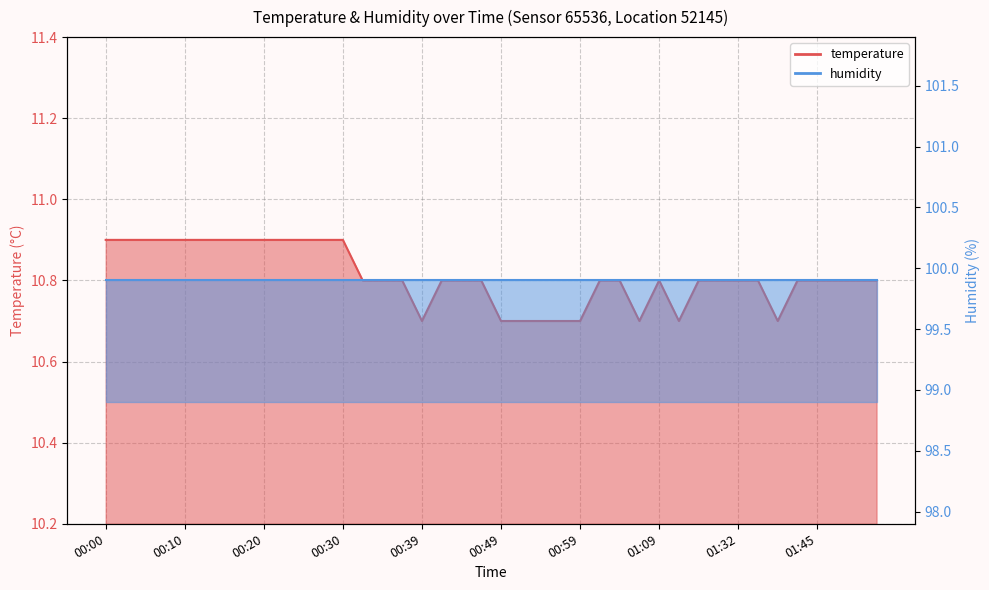

True or false: the data shows 10.9 at 00:17.

True